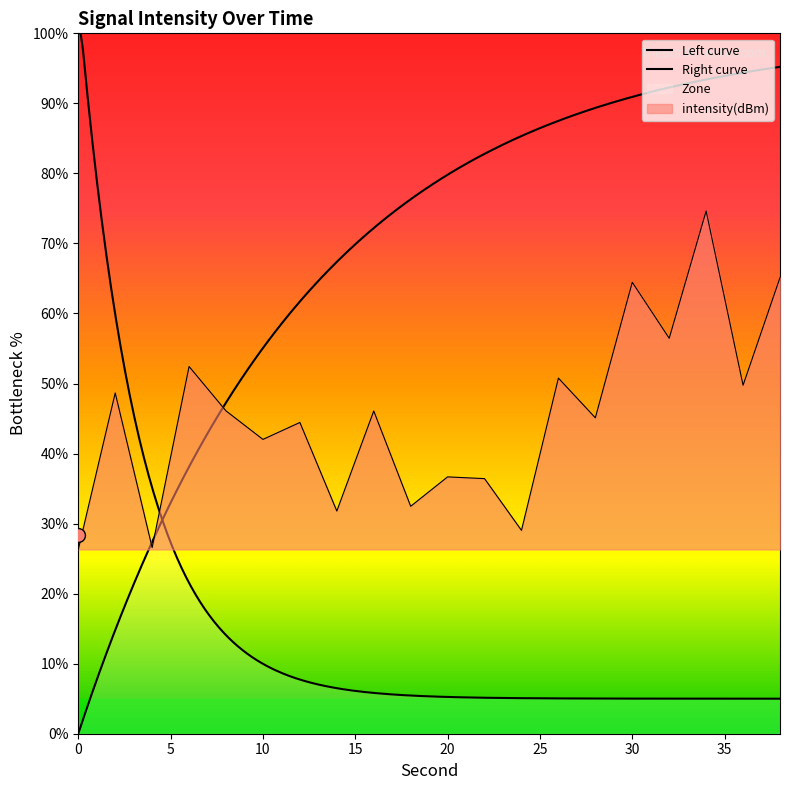

What is the change in value from 12 to 20?

-7.8